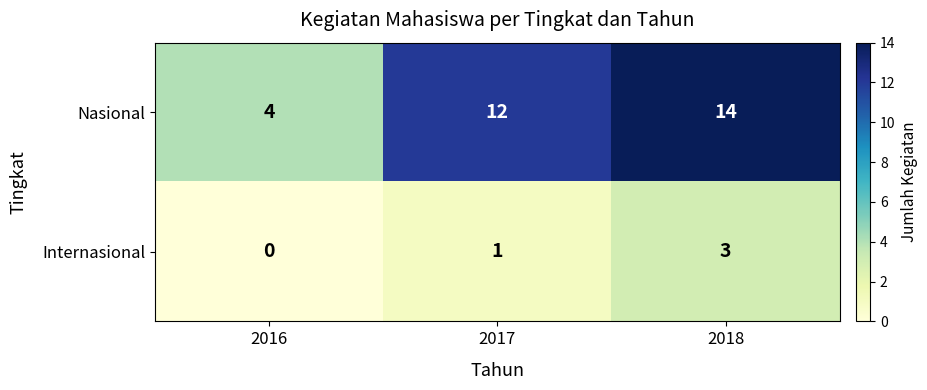

Reading right to left, list all the values displayed in this chart.

Nasional: 2018=14	2017=12	2016=4
Internasional: 2018=3	2017=1	2016=0